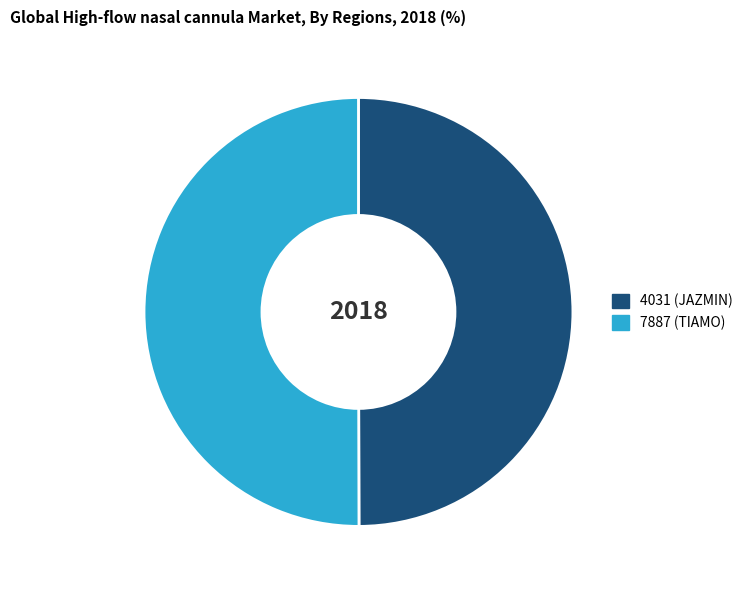

The 4031 slice represents 50% of the pie. True or false?

True